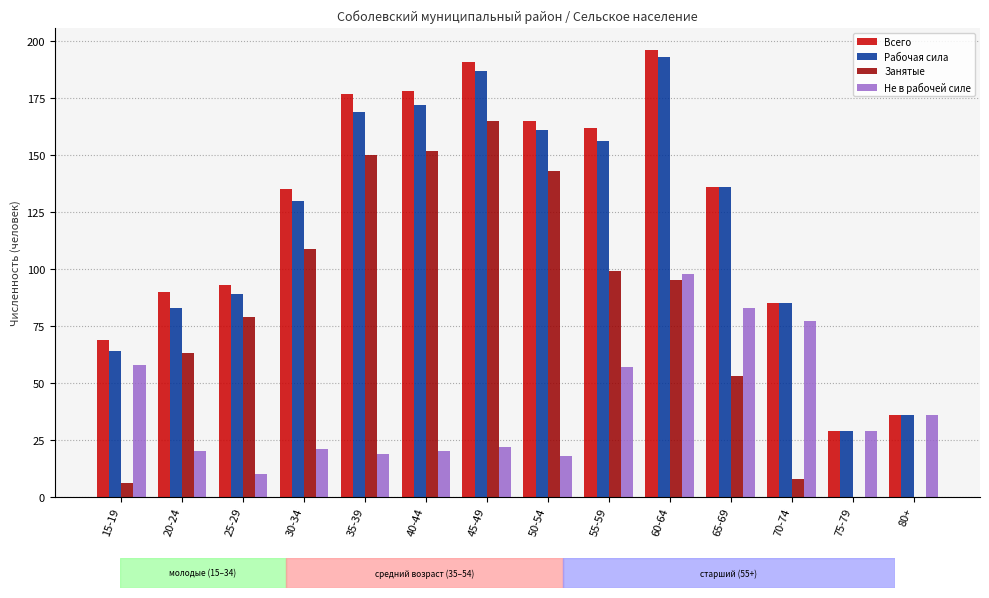

What is the sum of all Занятые values?

1122